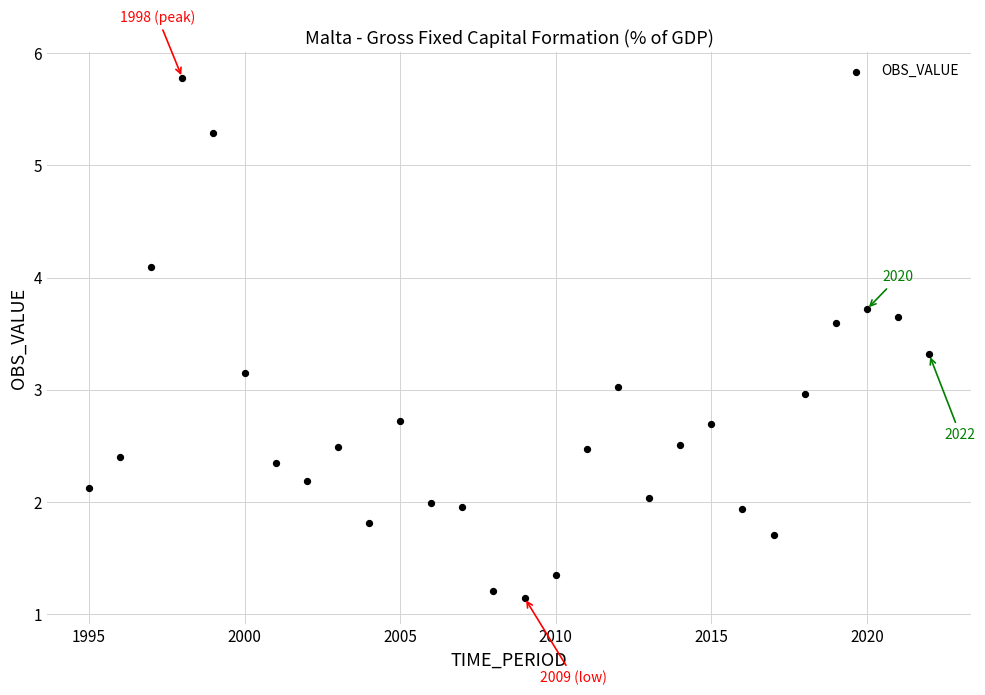

What is the range of X values (max minus min)?

27.0